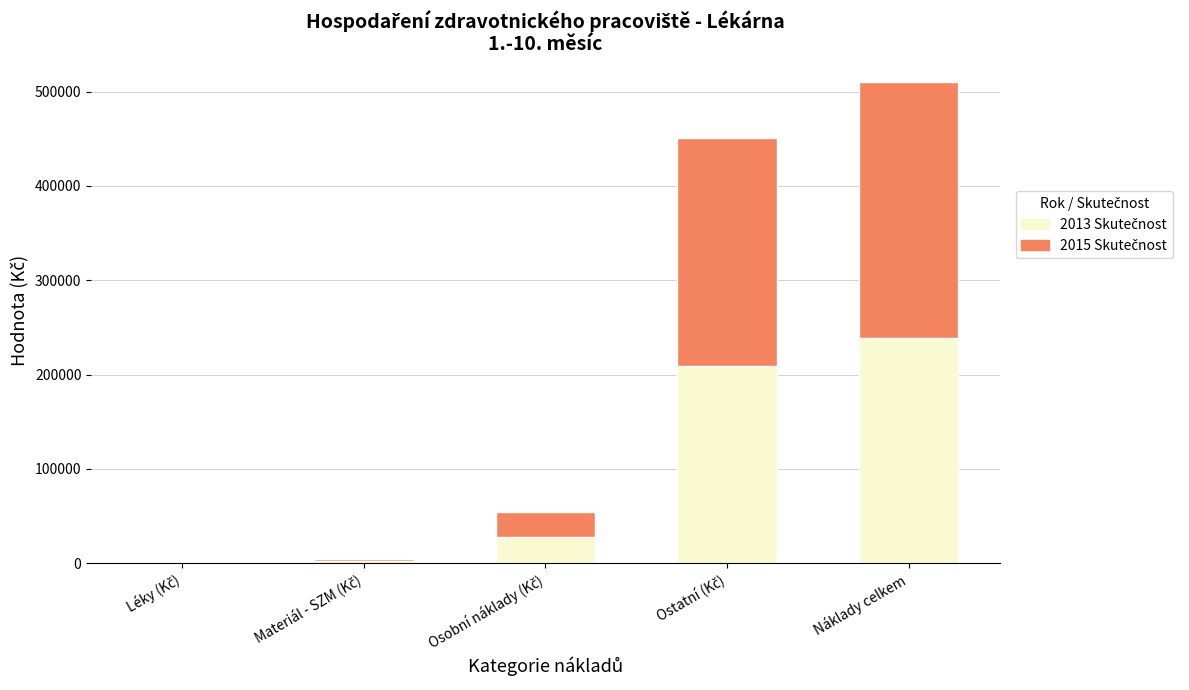

At which category is the sum across all series the highest?

Náklady celkem